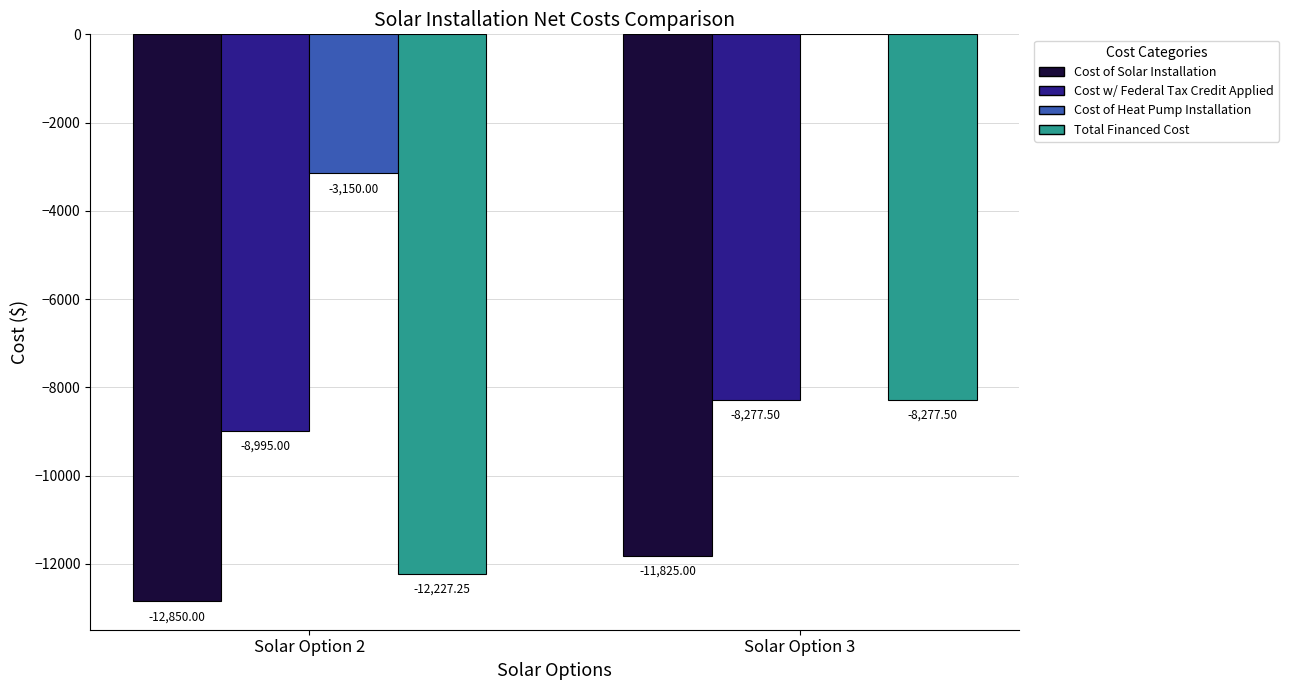

What is the sum of all Cost of Heat Pump Installation values?

-3150.0